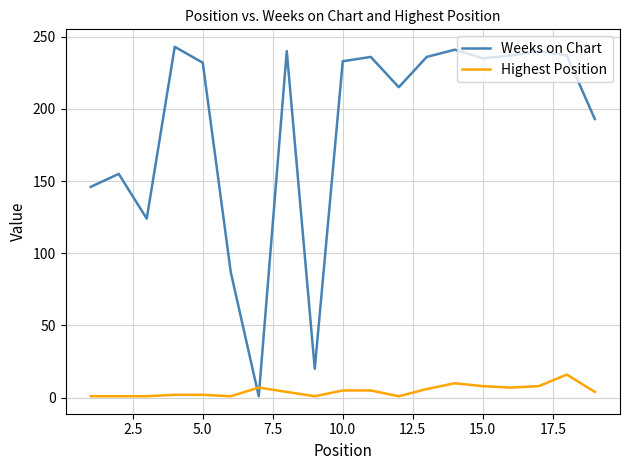

What is the greatest value displayed?

243